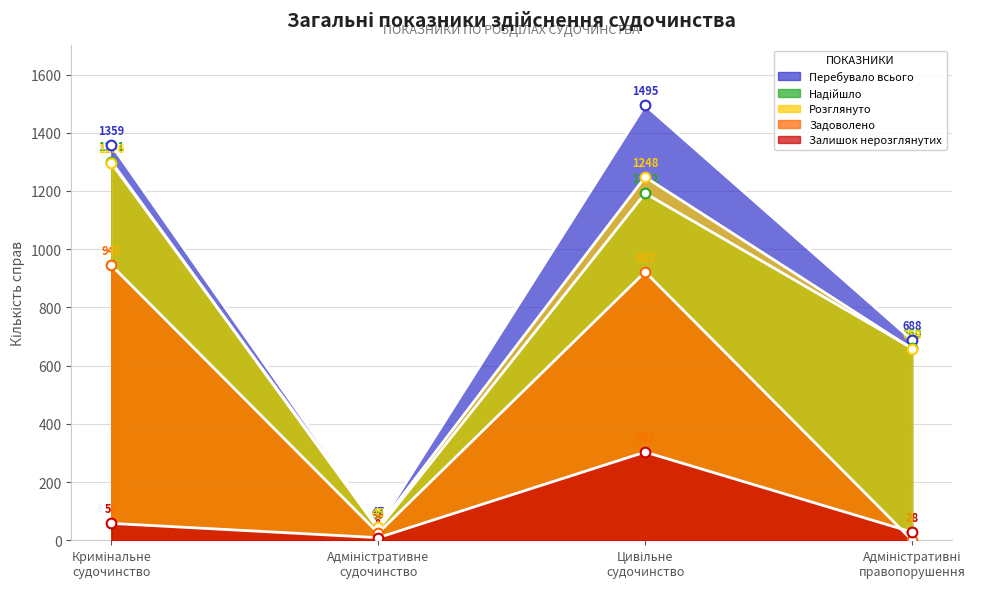

How many interior local valleys does the Розглянуто series have?

1